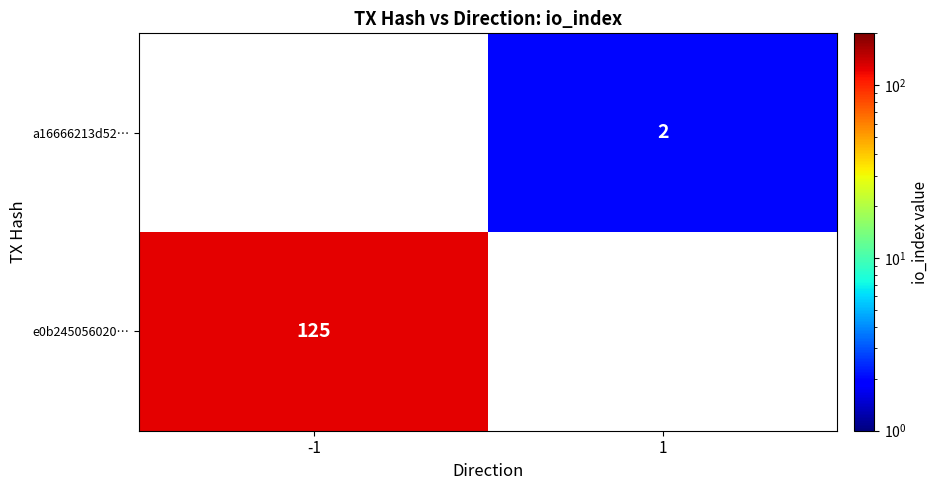

True or false: a16666213d52… has a value of 2 at 1.

True